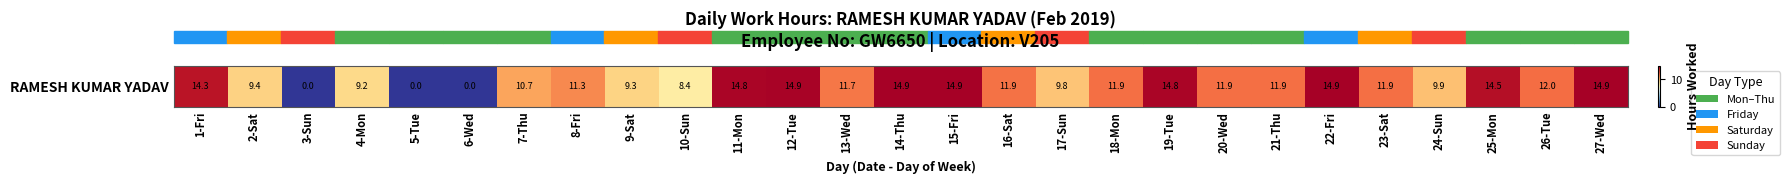

What is the difference between the maximum and minimum values?

14.9